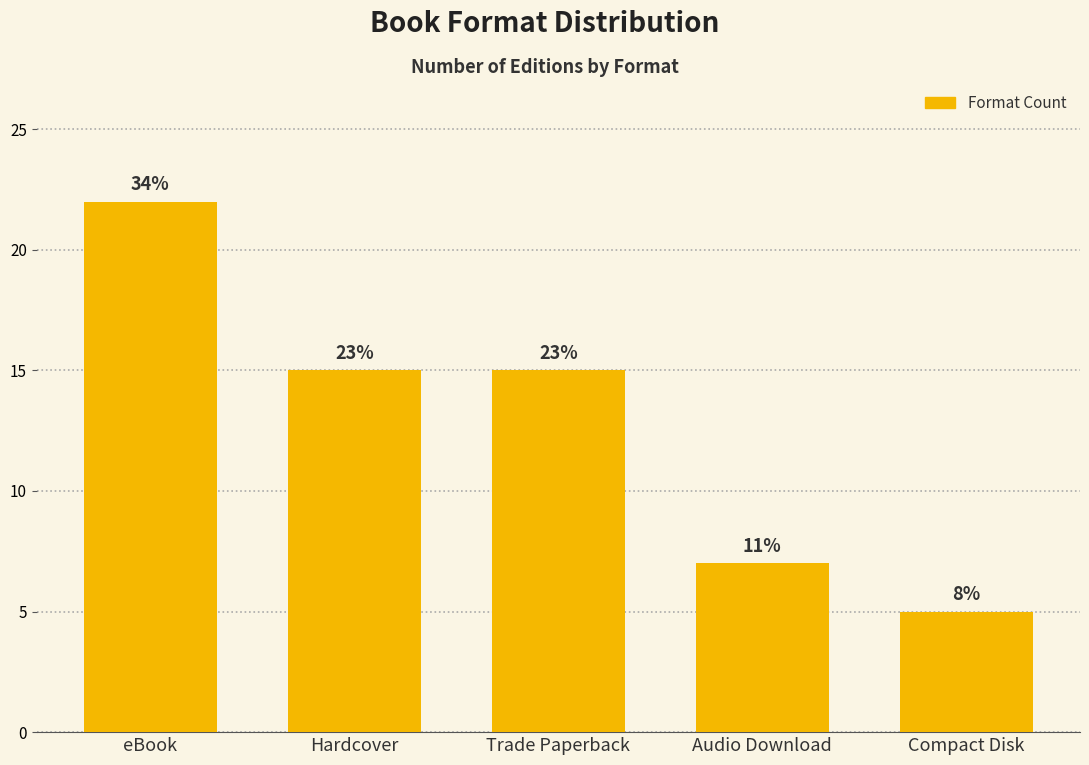

How many bars are there in total?

5